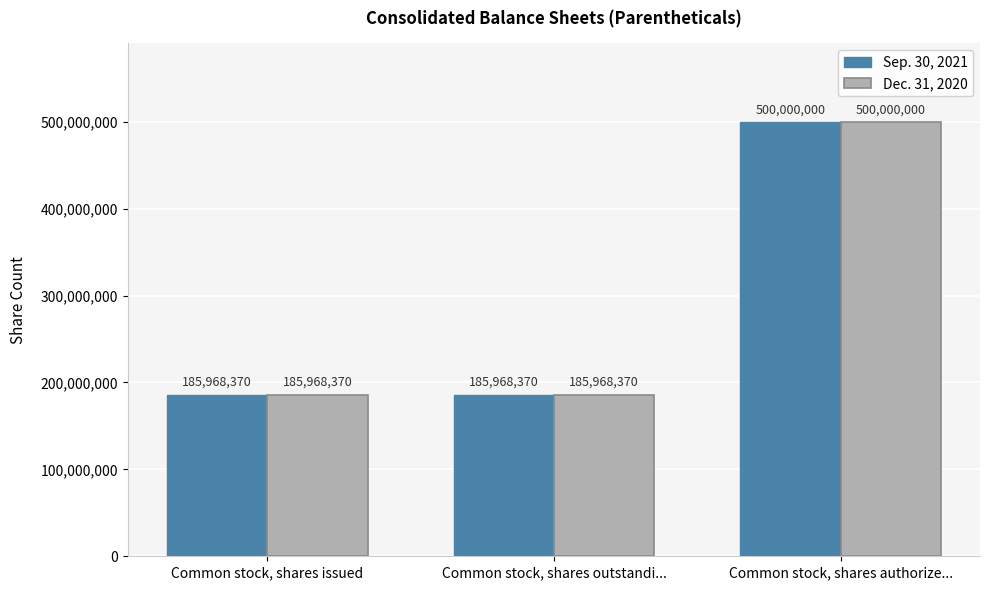

What is the minimum value for Sep. 30, 2021?

185968370